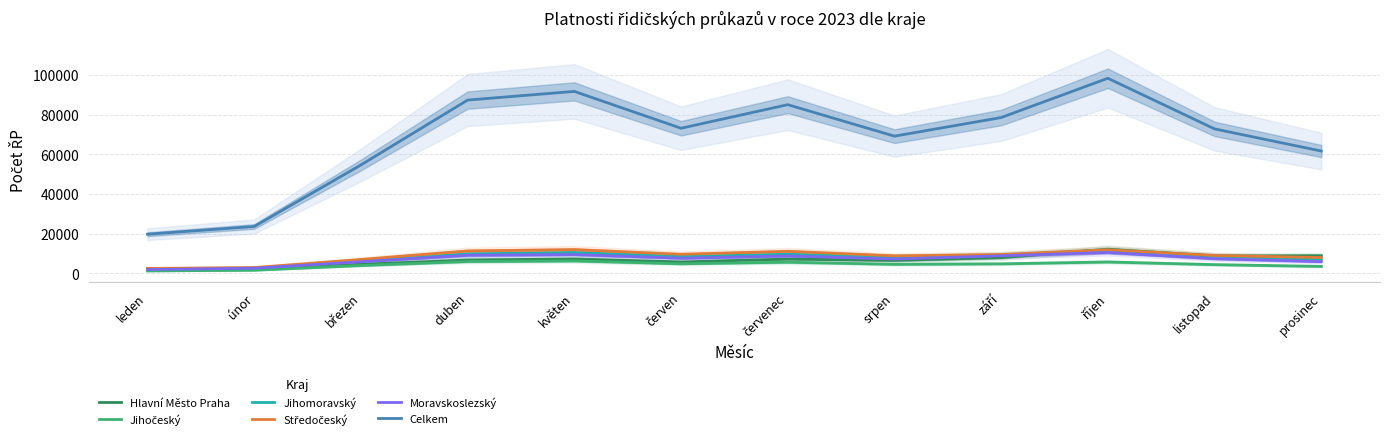

What is the average value of the Jihočeský series?

4417